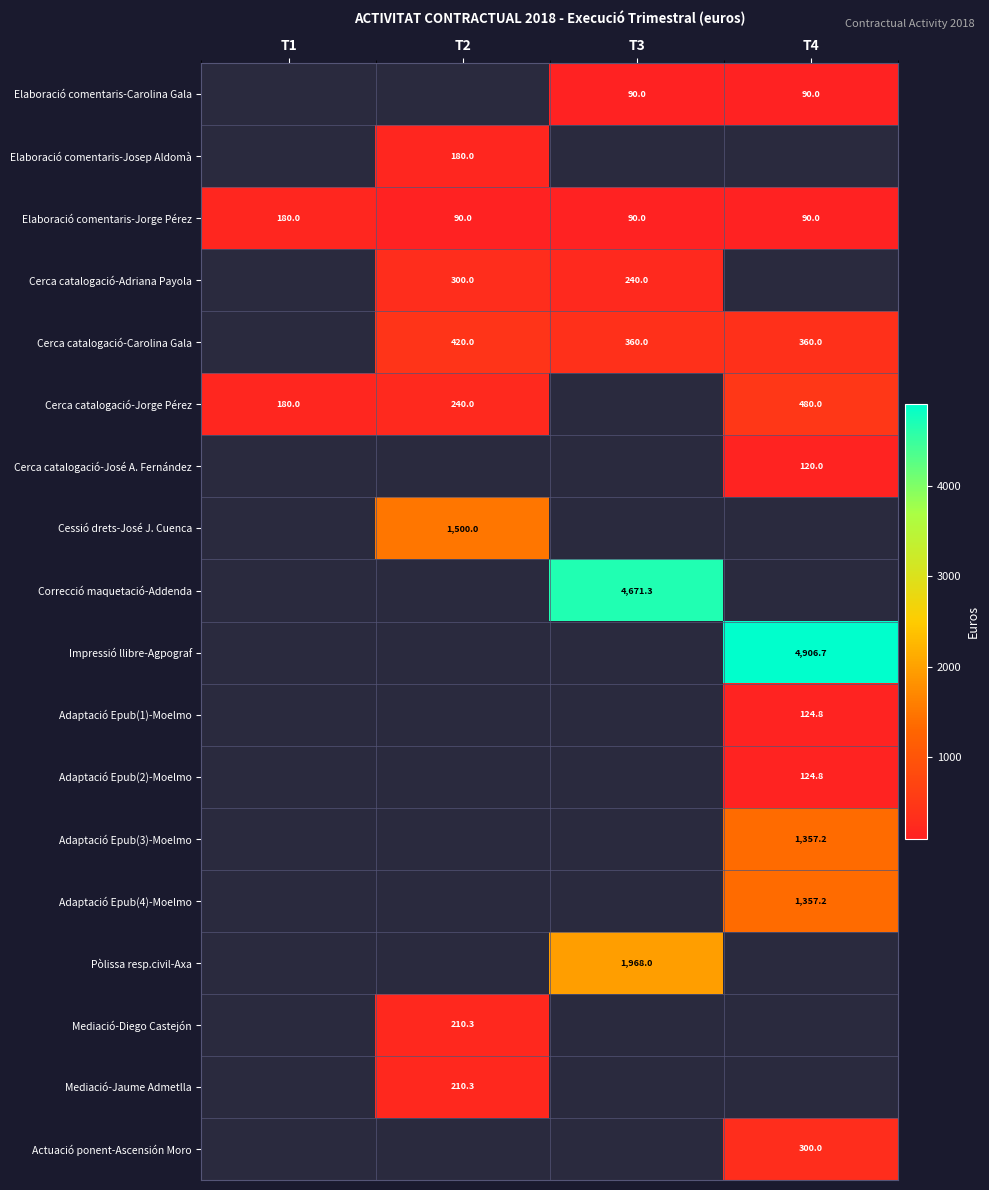

What is the sum of all Elaboració comentaris-Jorge Pérez values?

450.0